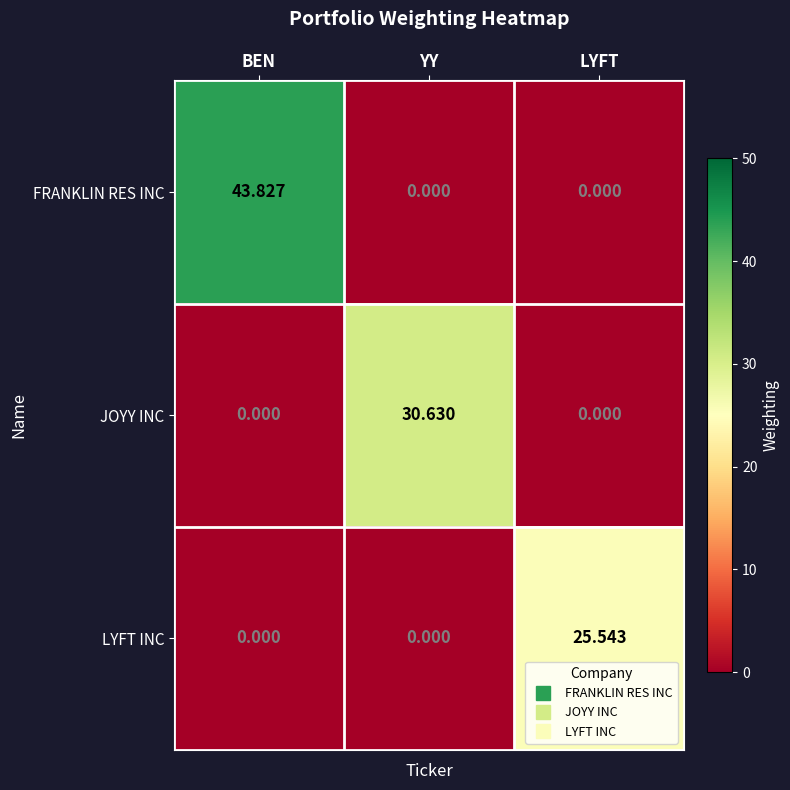

At which category is the sum across all series the highest?

BEN